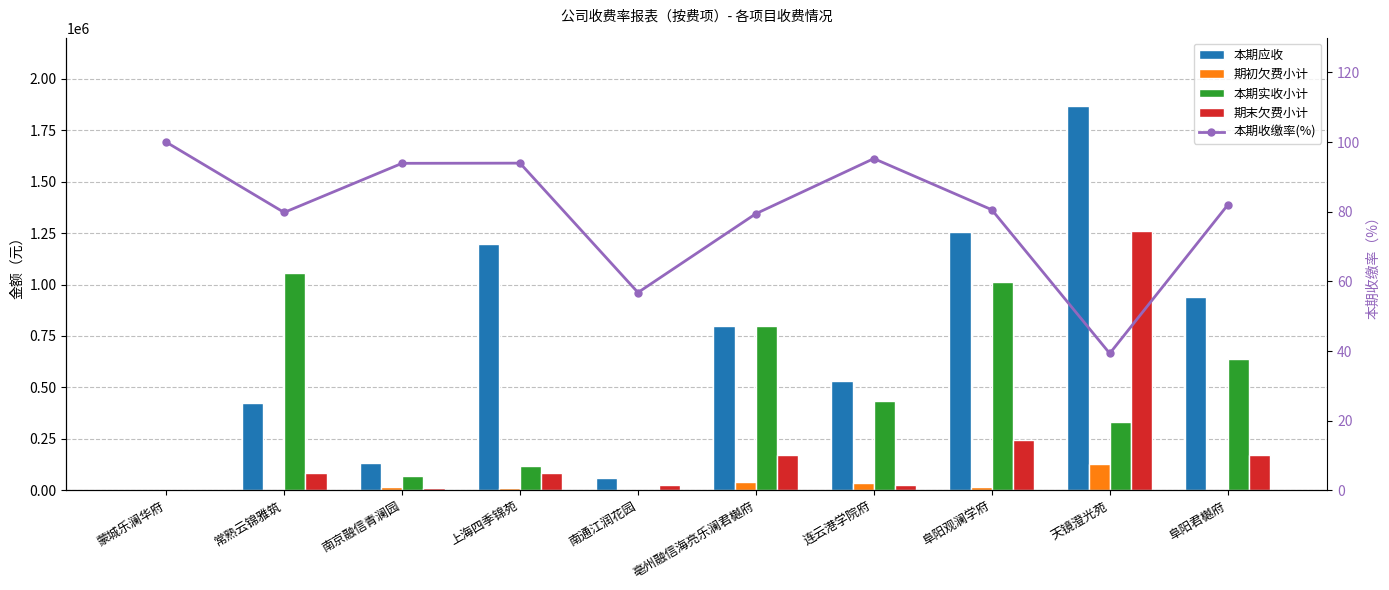

Is it true that 期末欠费小计 equals 24199.0 at 连云港学院府?

True